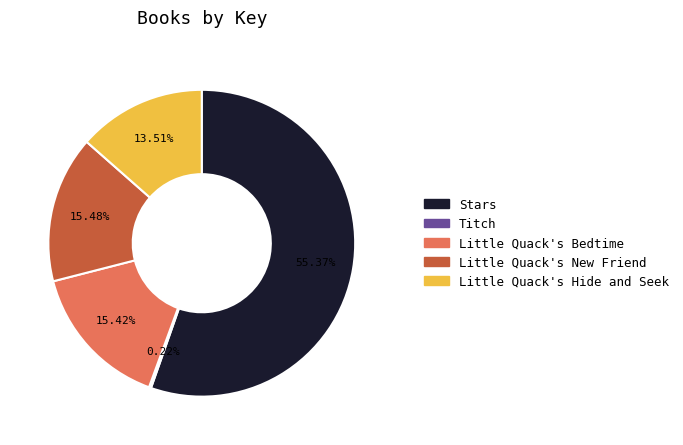

What is the ratio of the value at Little Quack's Bedtime to the value at Little Quack's New Friend?

1.0